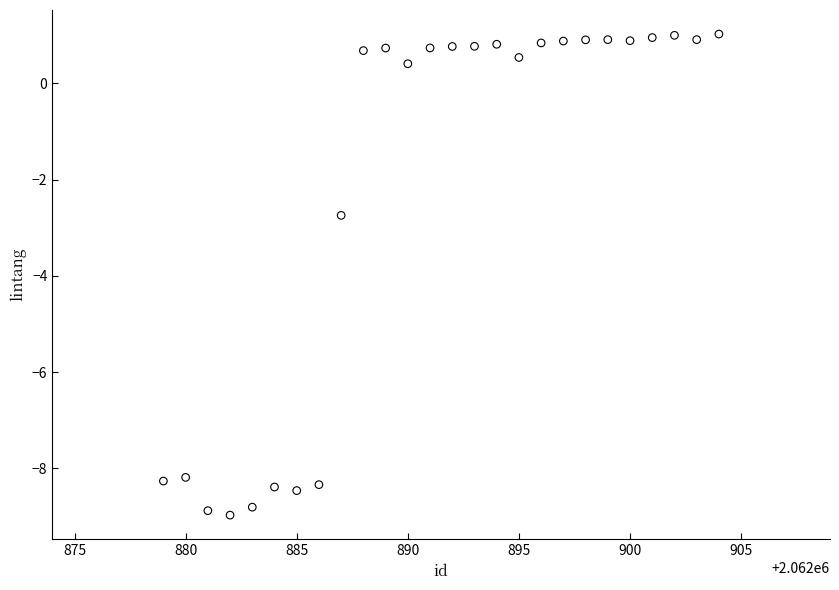

What is the range of Y values (max minus min)?

10.0